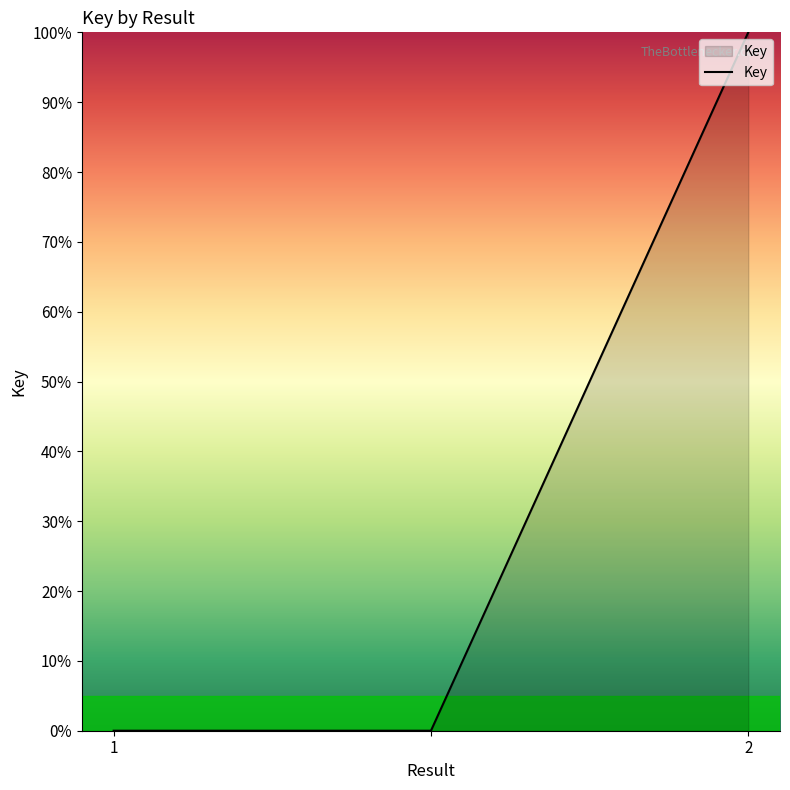

What is the difference between the maximum and minimum values?

100